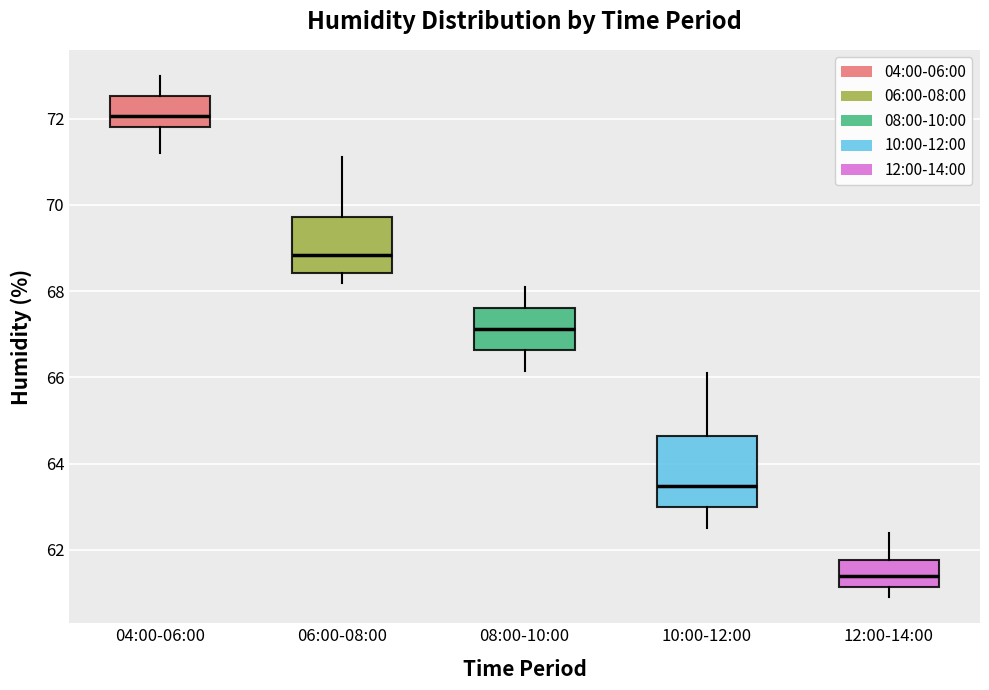

Where does the upper whisker of the box for 10:00-12:00 end on the y-axis? The values are not printed on the chart, so give them approximately, as read against the axis.

66.2